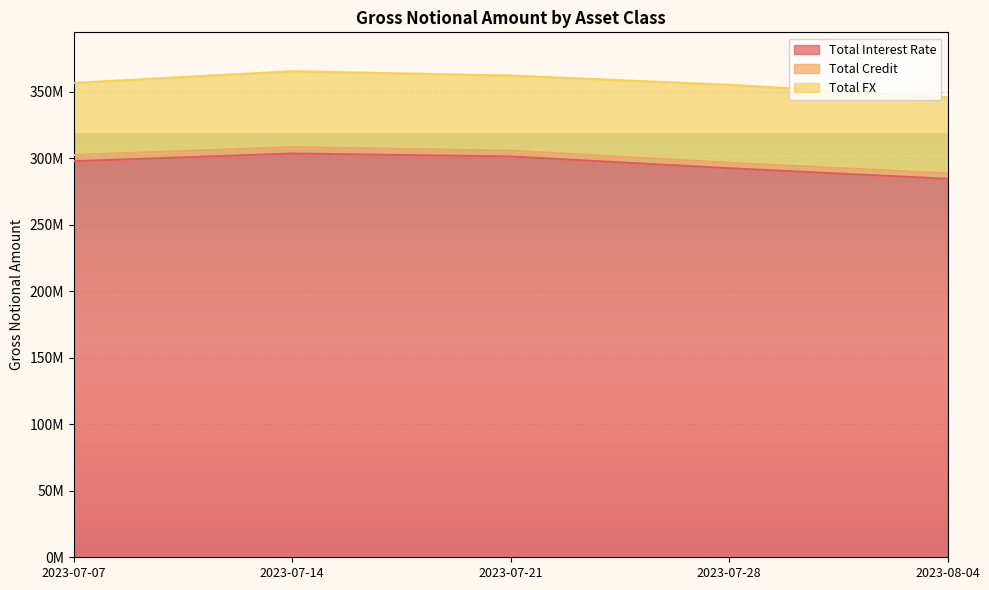

What are all the series names shown in the legend?

Total Interest Rate, Total Credit, Total FX